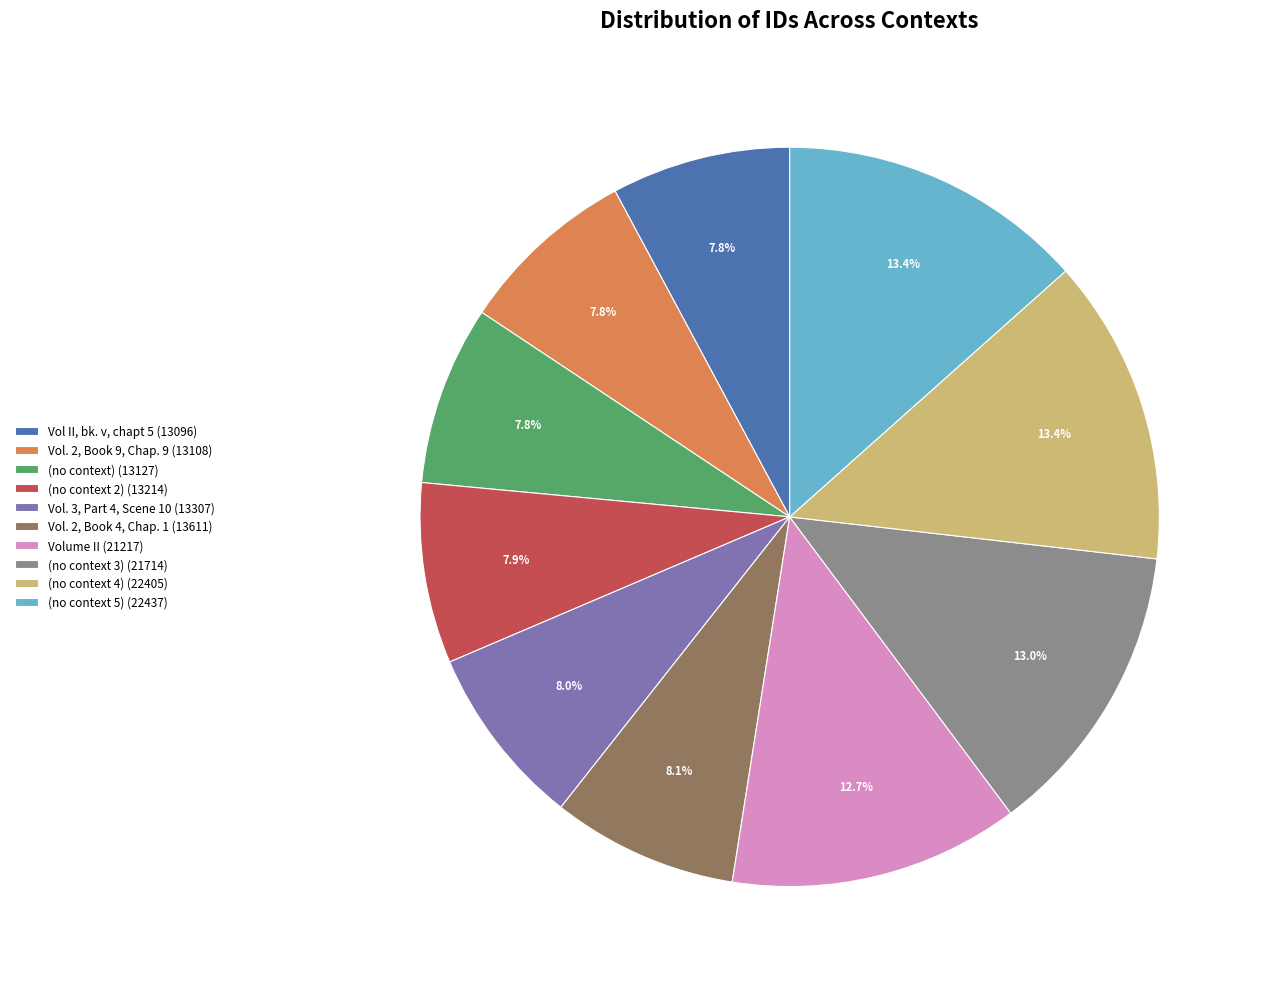

How many slices are in this pie chart?

10